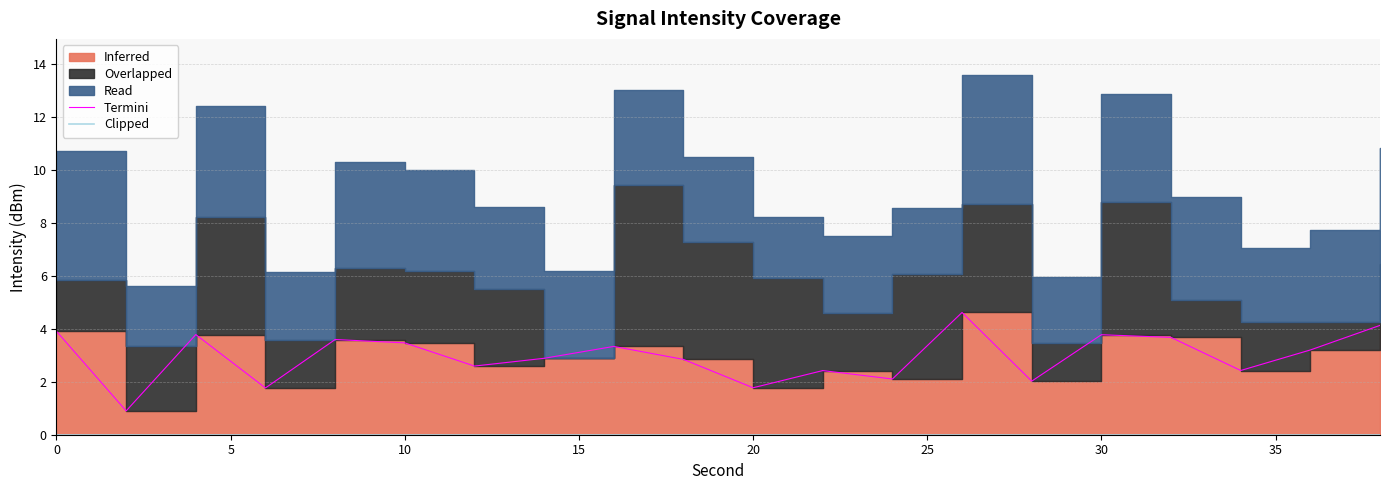

How many data points in Termini are less than 3?

10